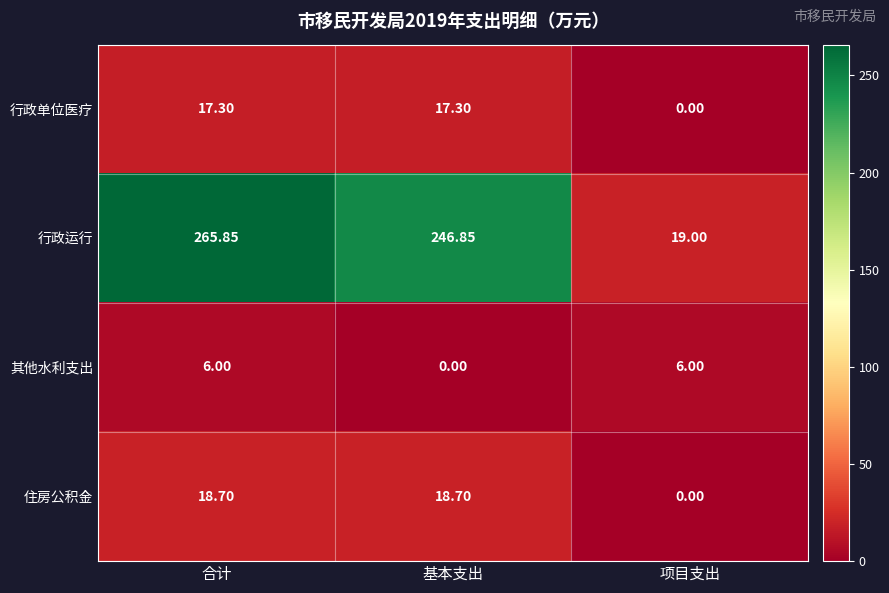

At how many categories does at least one series exceed 255?

1